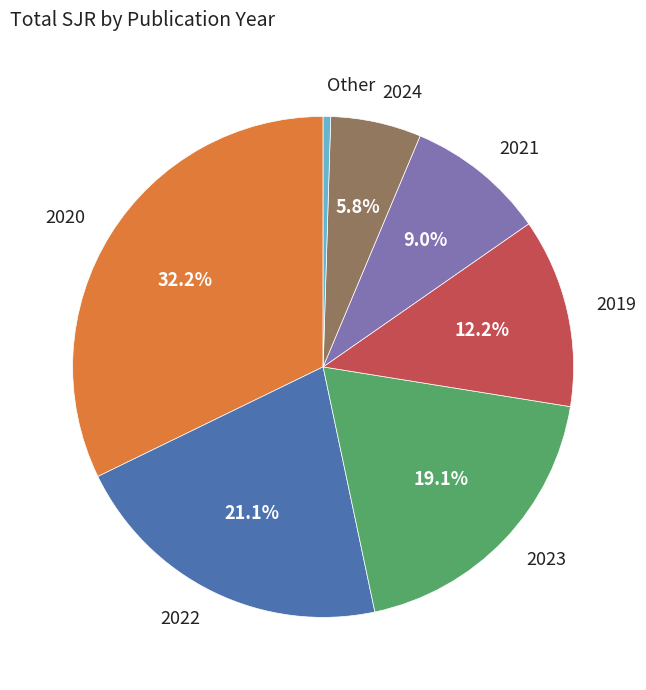

To the nearest percent, what is the average slice percentage?

14%